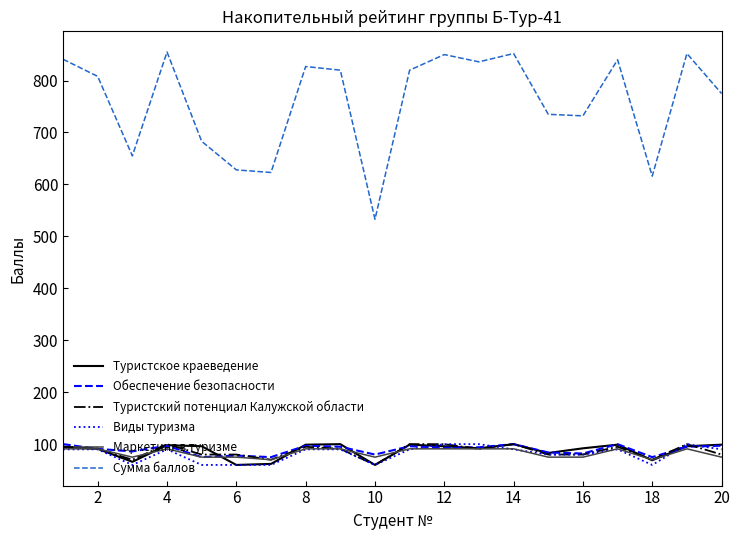

Which series ends up on top after the final intersection of Маркетинг в туризме and Виды туризма?

Виды туризма